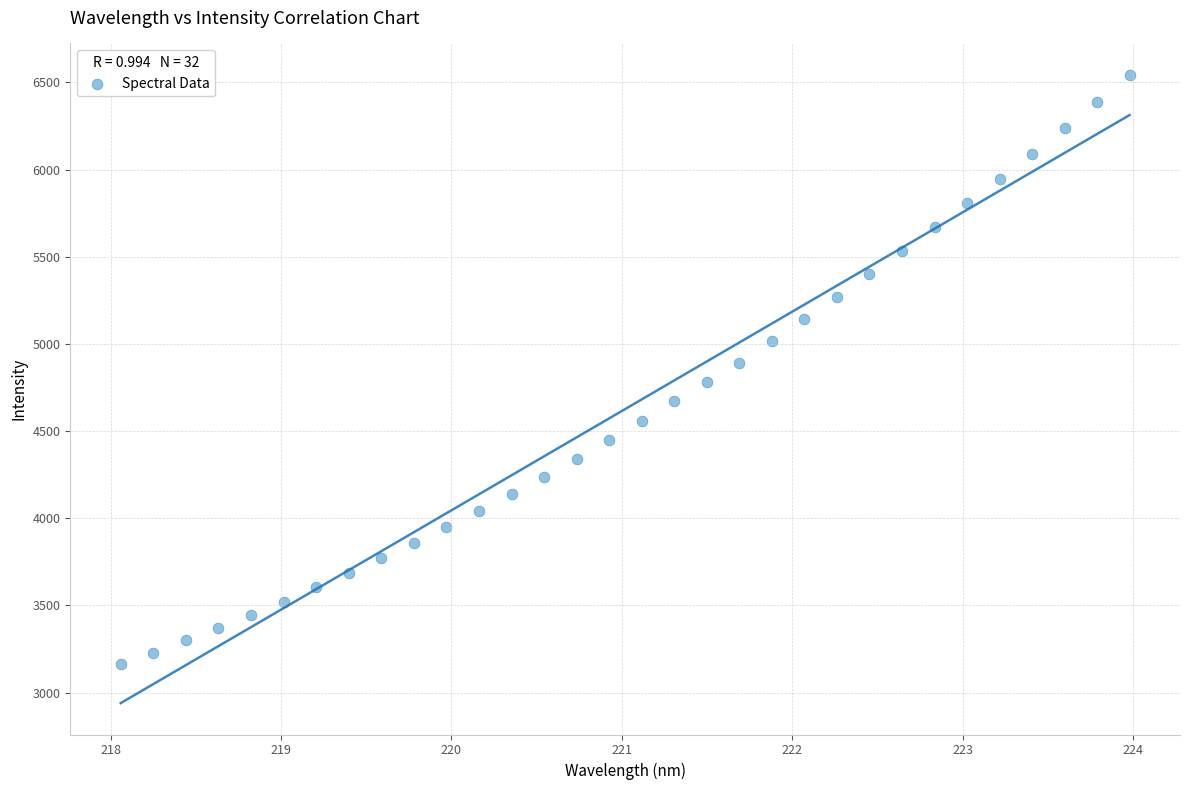

What is the range of X values (max minus min)?

5.9